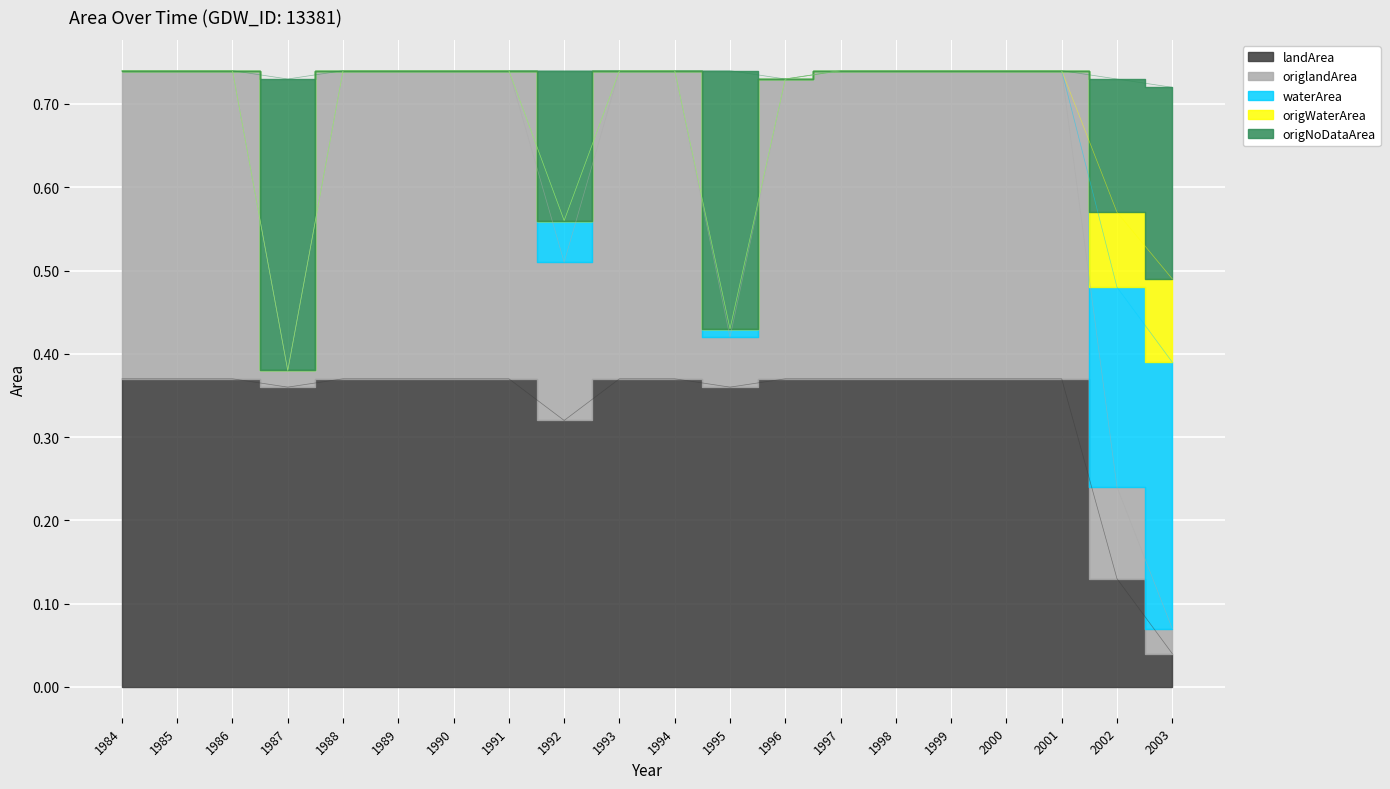

What is the spread (max minus min) of values at 1991?

0.4